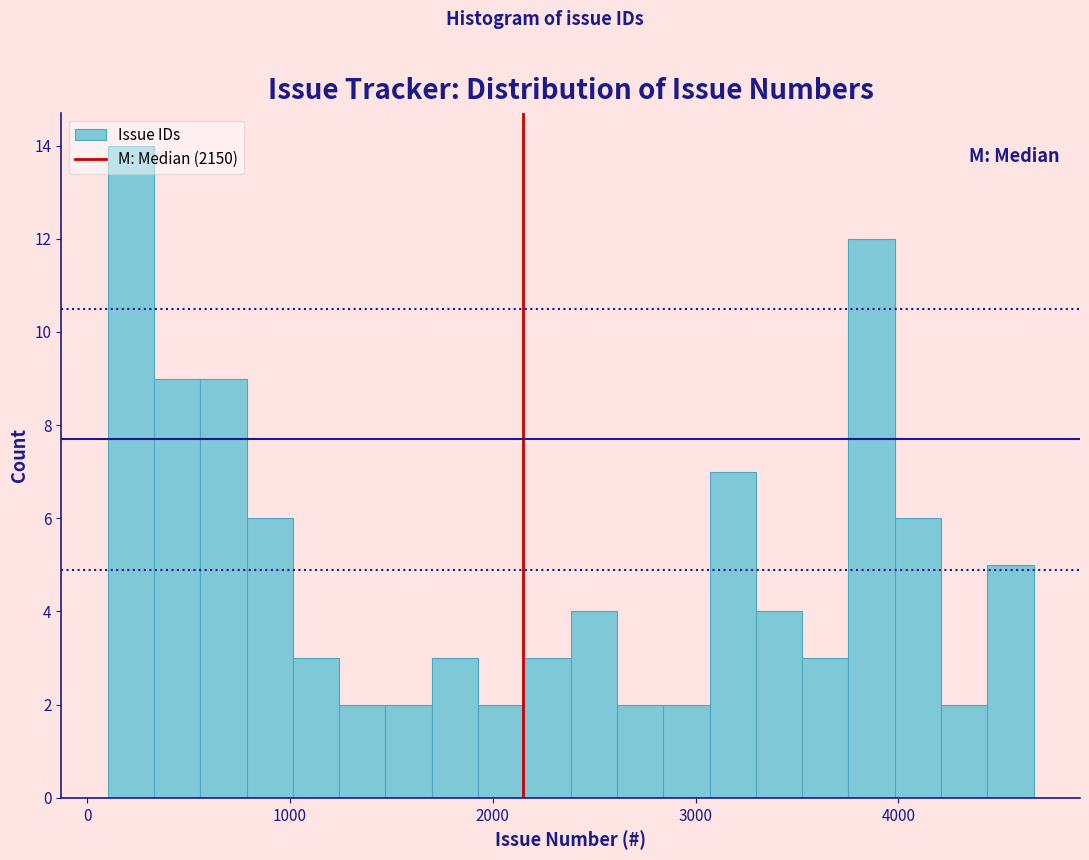

Around what value on the x-axis is the tallest bar? Give the approximate position of its centre, as read against the axis.

200